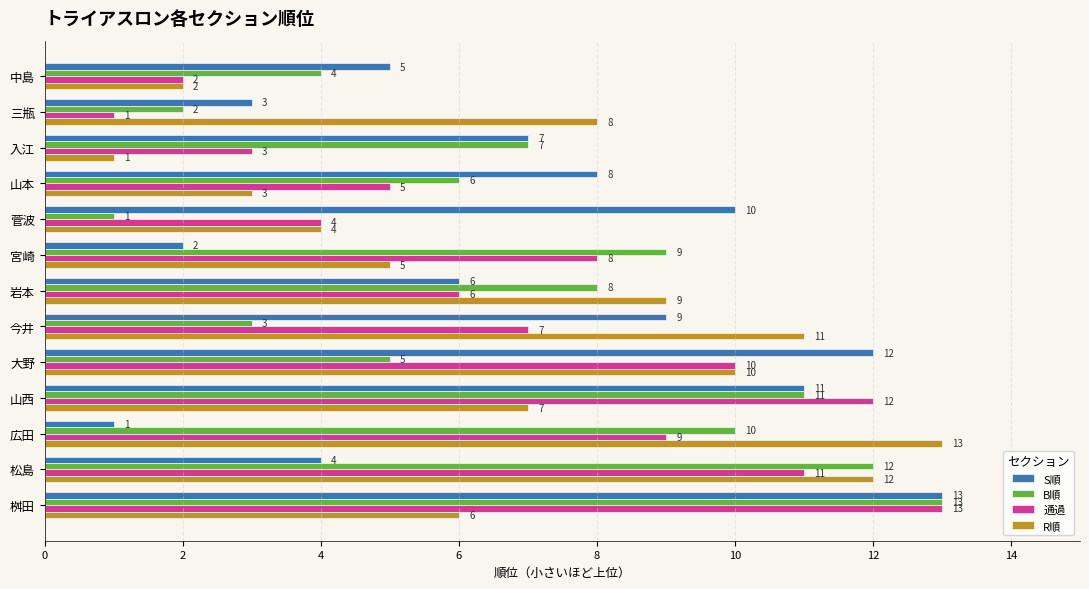

What is the sum of the S順 values at 入江 and 三瓶?

10